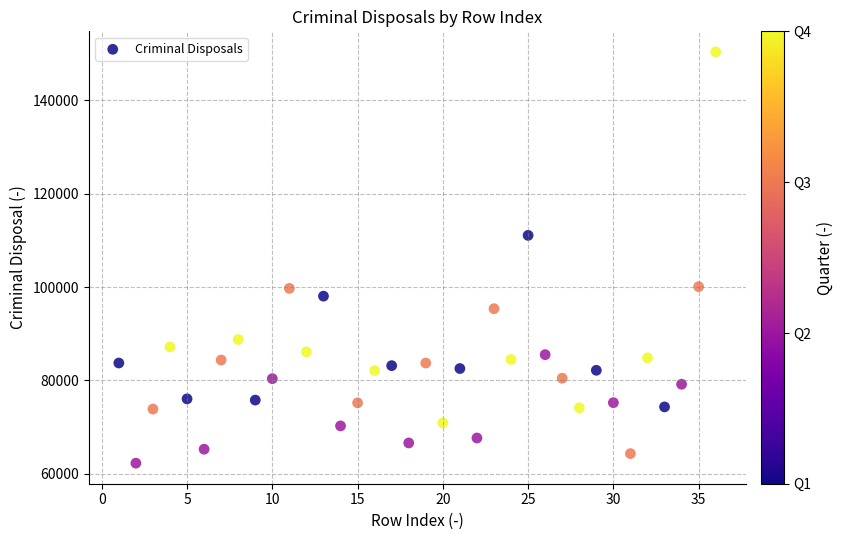

What Y value in the scatter plot is closest to 106318?

111066